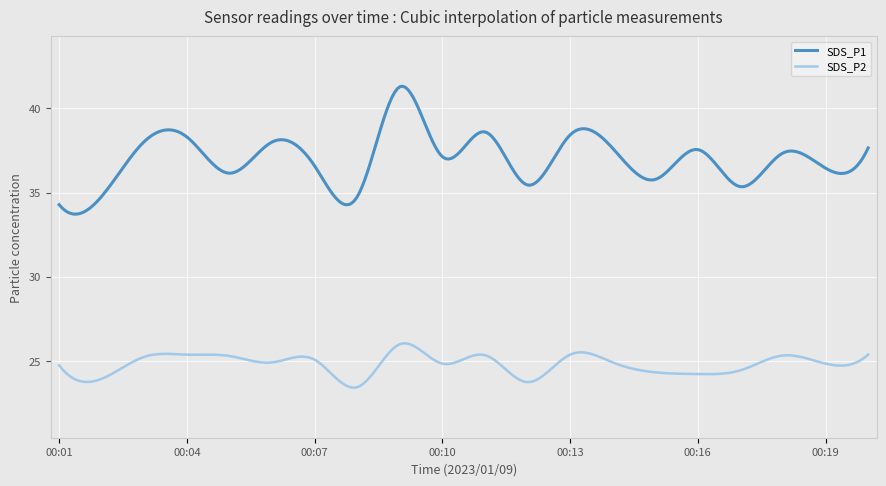

What is the minimum value shown in the chart?

23.4